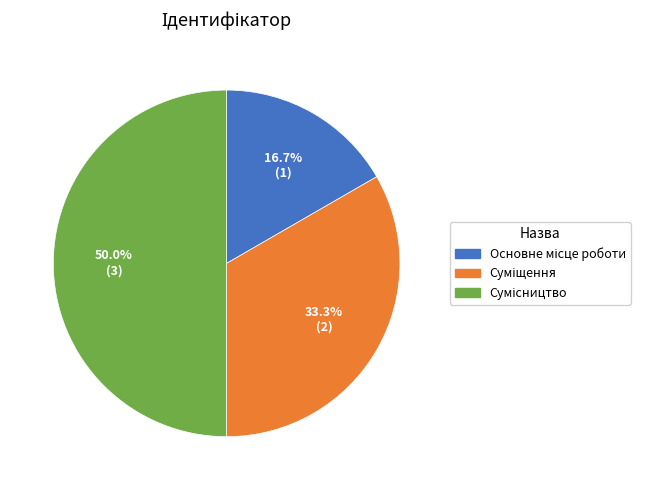

To the nearest percent, what is the average slice percentage?

33%